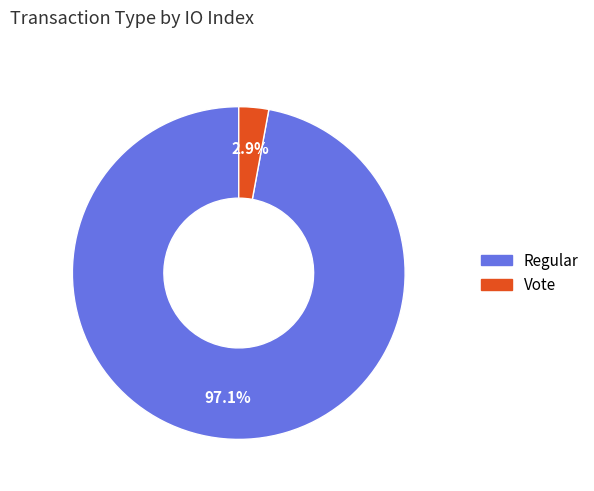

Which slice is the smallest?

Vote